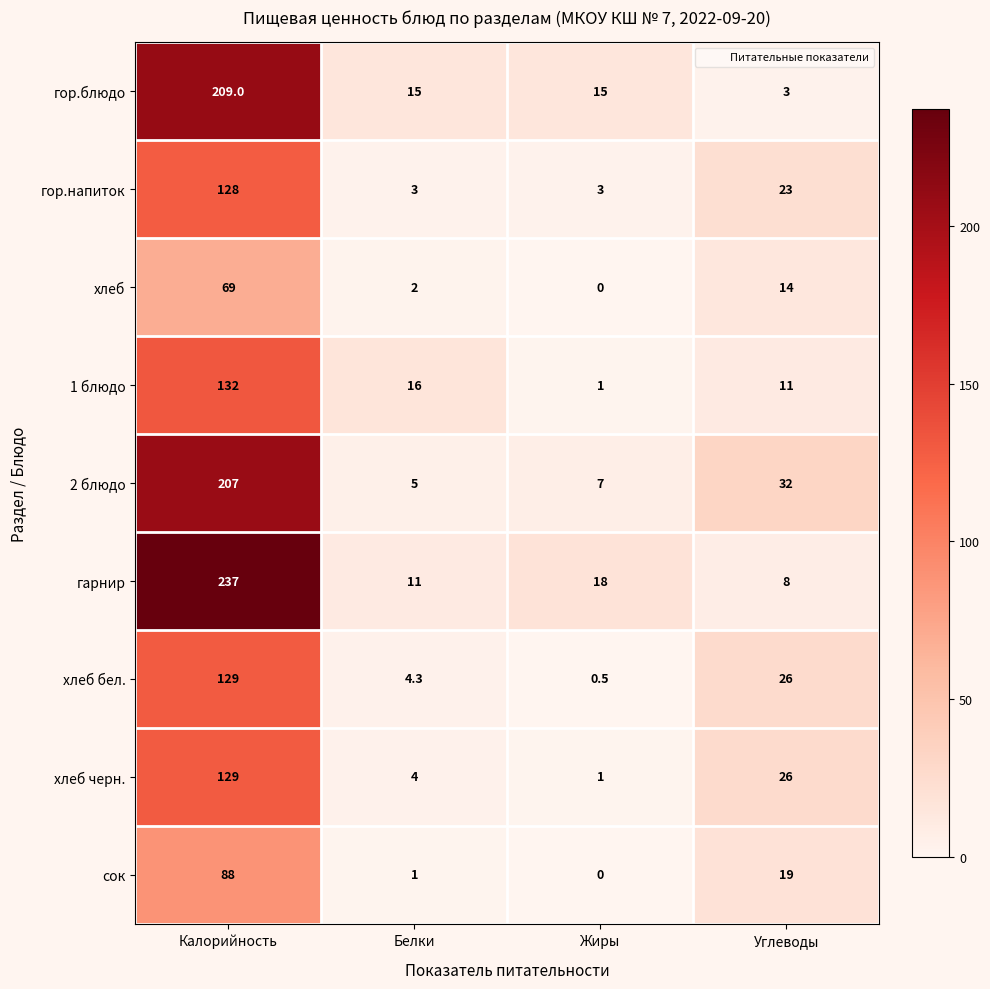

Read the гор.блюдо value at Калорийность.

209.0